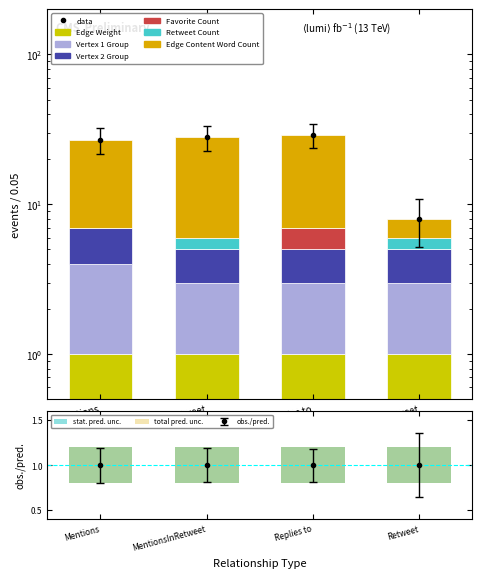

Is the value of Edge Content Word Count at MentionsInRetweet greater than the value of Retweet Count at Replies to?

Yes